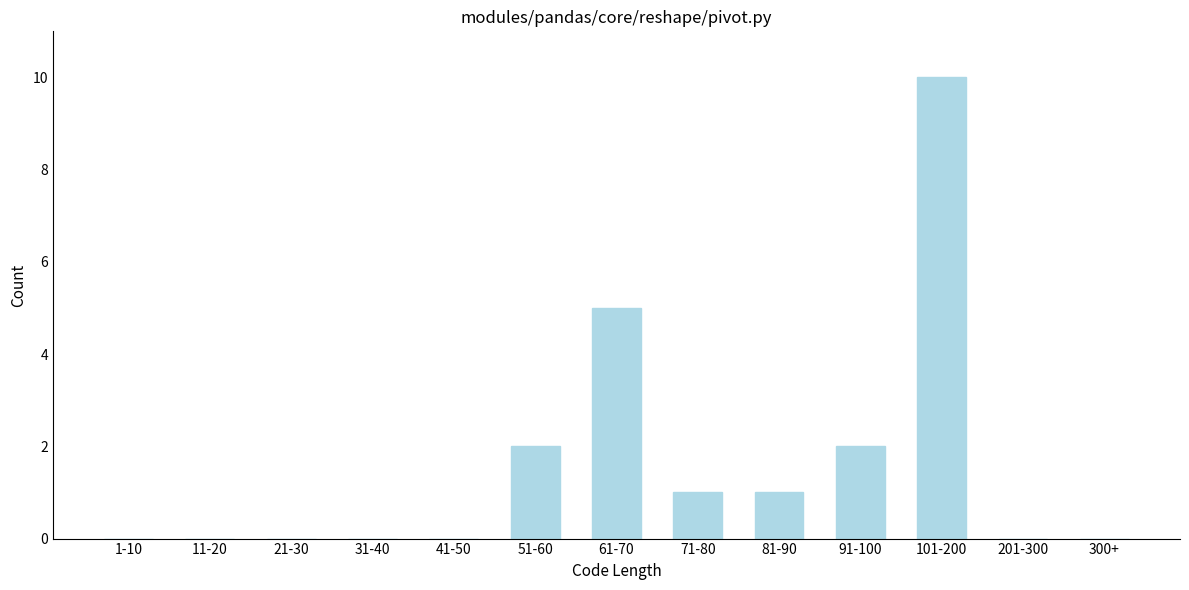

Reading left to right, transcribe all the data shown in this chart.

1-10=0	11-20=0	21-30=0	31-40=0	41-50=0	51-60=2	61-70=5	71-80=1	81-90=1	91-100=2	101-200=10	201-300=0	300+=0